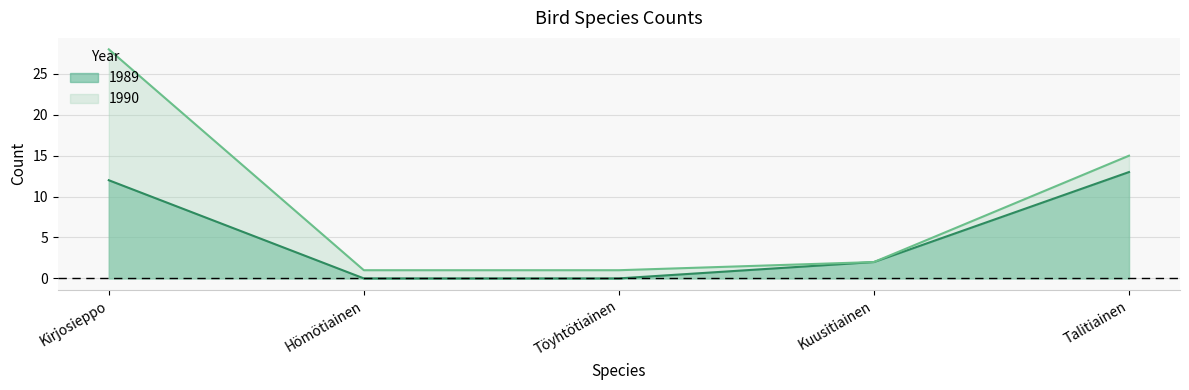

True or false: 1989 has a value of 13 at Talitiainen.

True